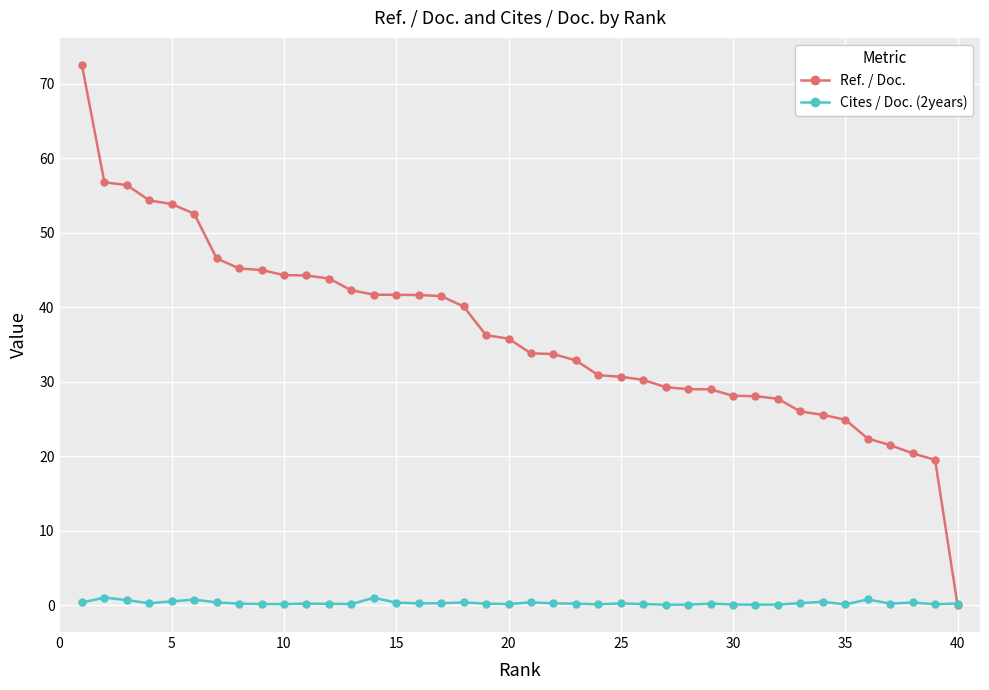

What is the difference between the second highest and second lowest values in the Cites / Doc. (2years) series?

0.9